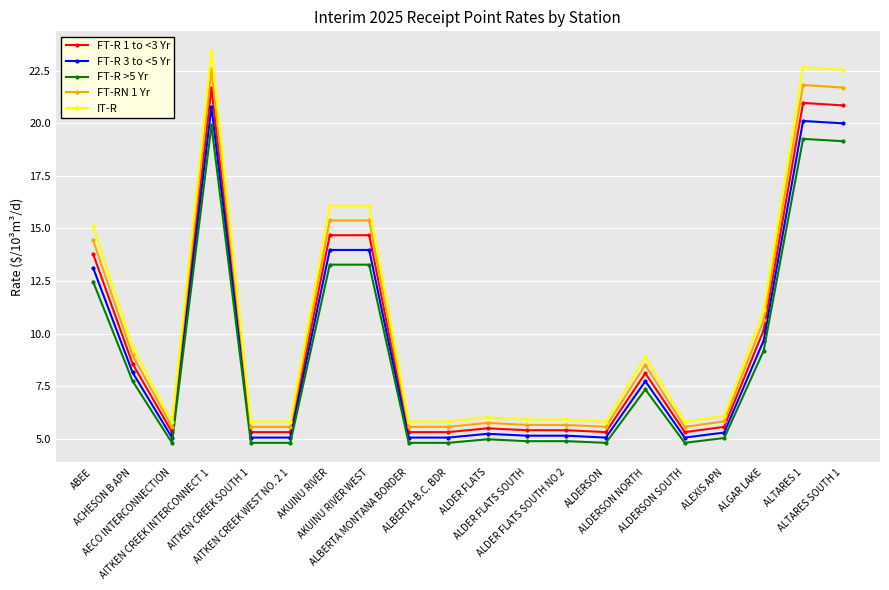

What is the total value across all series at ALDERSON?

26.6